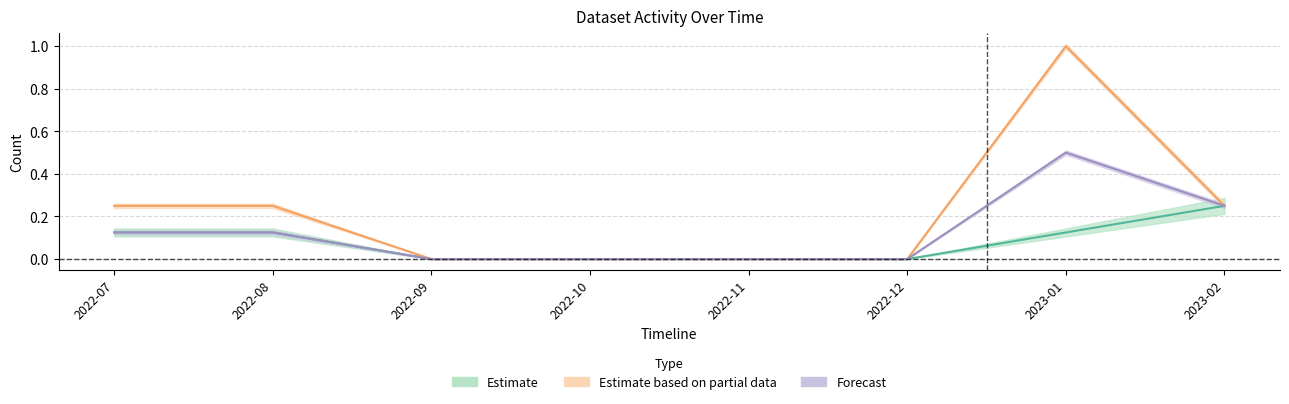

What is the total value across all series at 2022-07?

0.5